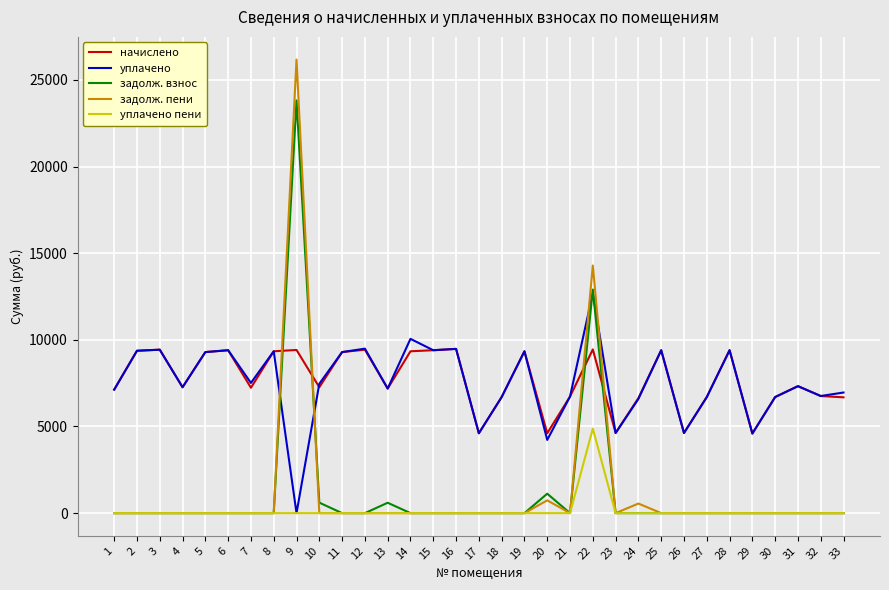

Which category has the lowest value in the уплачено series?

9